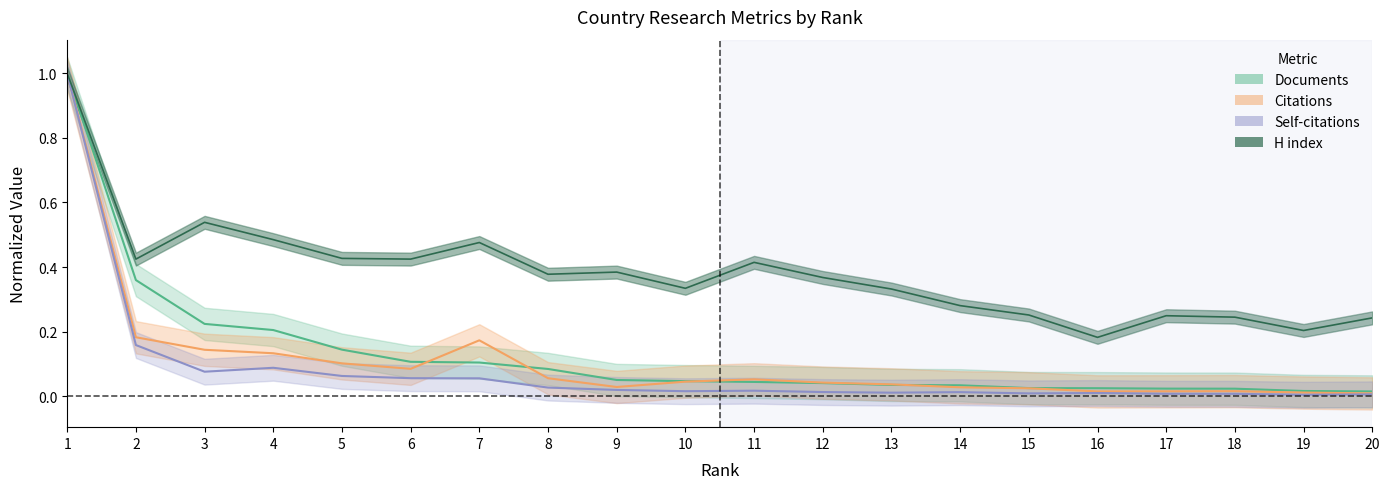

Reading left to right, extract all data points from this chart.

Documents: 1=1.0	2=0.4	3=0.2	4=0.2	5=0.1	6=0.1	7=0.1	8=0.1	9=0.1	10=0.0	11=0.0	12=0.0	13=0.0	14=0.0	15=0.0	16=0.0	17=0.0	18=0.0	19=0.0	20=0.0
Citations: 1=1.0	2=0.2	3=0.1	4=0.1	5=0.1	6=0.1	7=0.2	8=0.1	9=0.0	10=0.0	11=0.1	12=0.0	13=0.0	14=0.0	15=0.0	16=0.0	17=0.0	18=0.0	19=0.0	20=0.0
Self-citations: 1=1.0	2=0.2	3=0.1	4=0.1	5=0.1	6=0.1	7=0.1	8=0.0	9=0.0	10=0.0	11=0.0	12=0.0	13=0.0	14=0.0	15=0.0	16=0.0	17=0.0	18=0.0	19=0.0	20=0.0
H index: 1=1.0	2=0.4	3=0.5	4=0.5	5=0.4	6=0.4	7=0.5	8=0.4	9=0.4	10=0.3	11=0.4	12=0.4	13=0.3	14=0.3	15=0.3	16=0.2	17=0.2	18=0.2	19=0.2	20=0.2